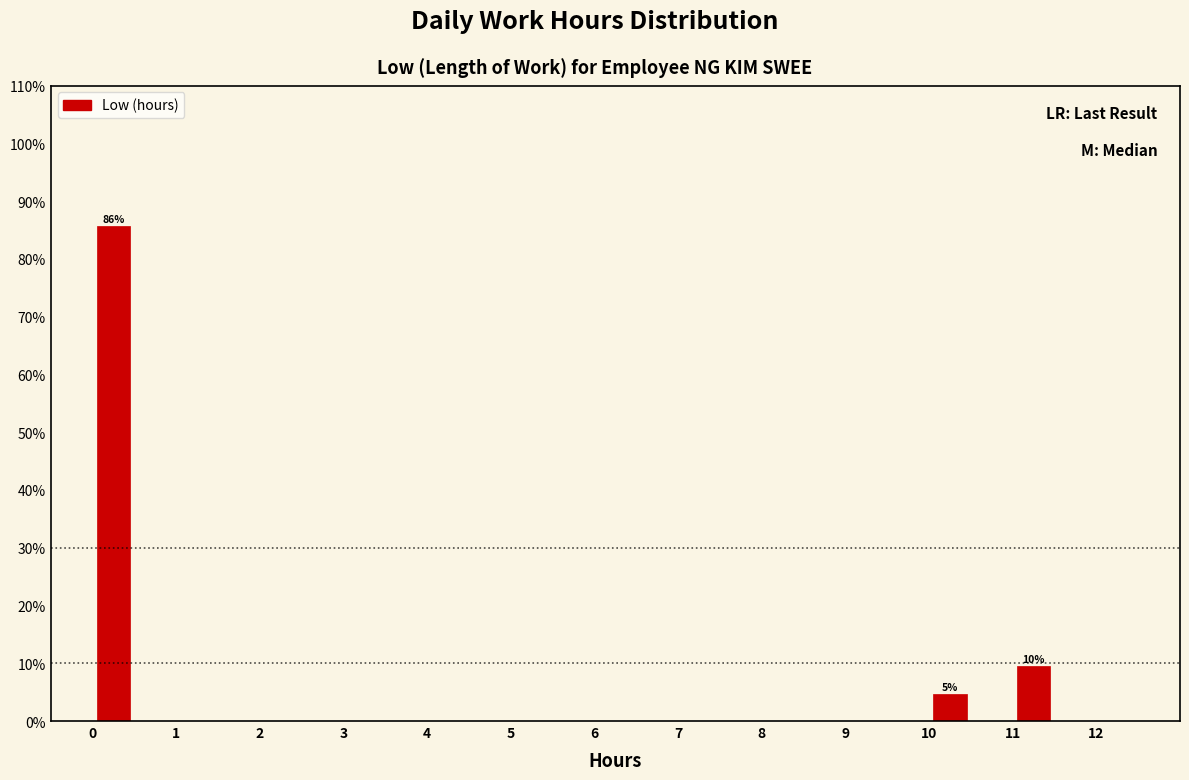

Which range on the x-axis has the tallest bar?

0.0 to 0.5